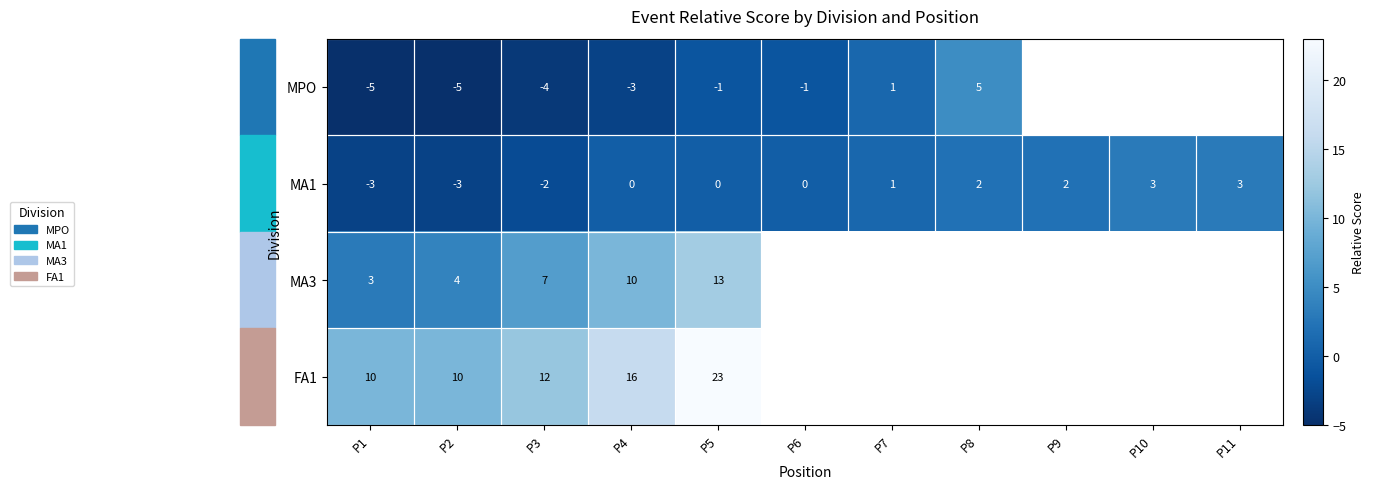

How many data points does each series have?

11